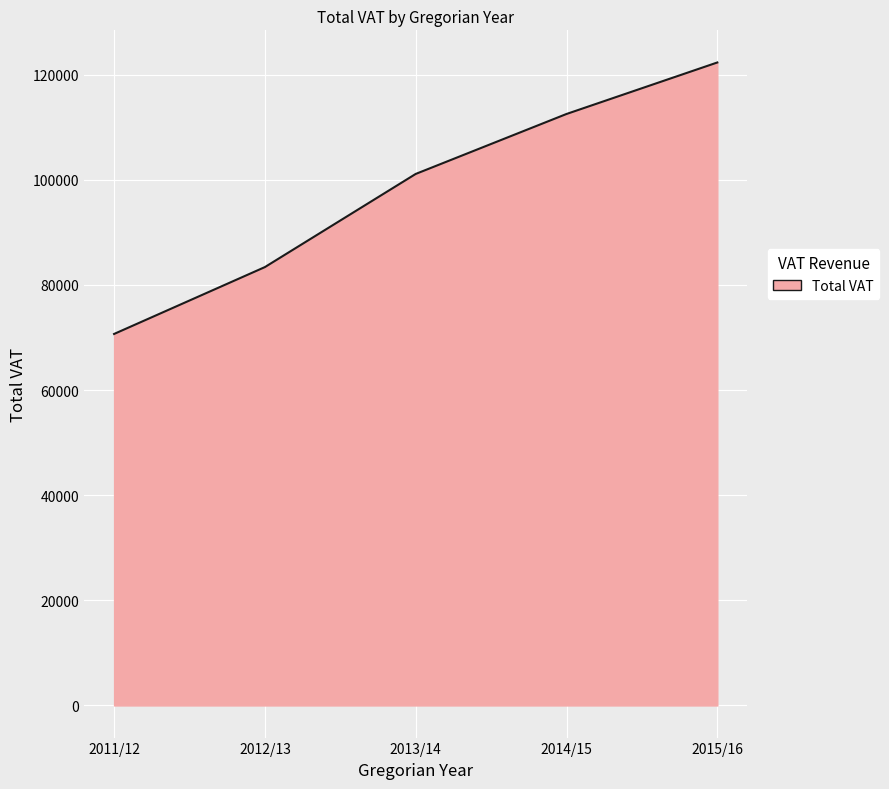

What position from the left is 2015/16?

5